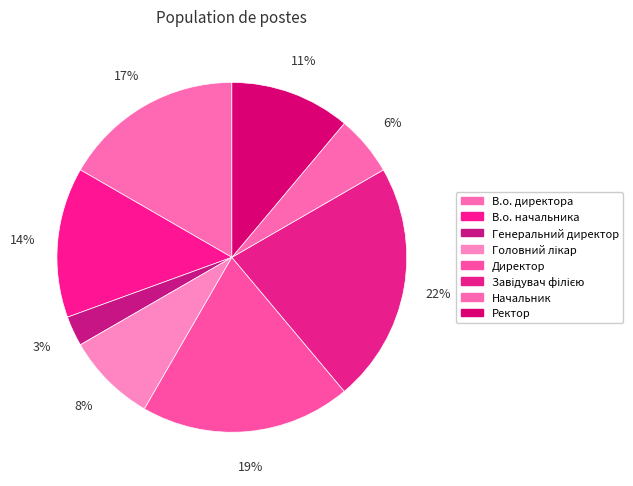

To the nearest percent, what is the difference between the largest and smallest slice percentages?

19%